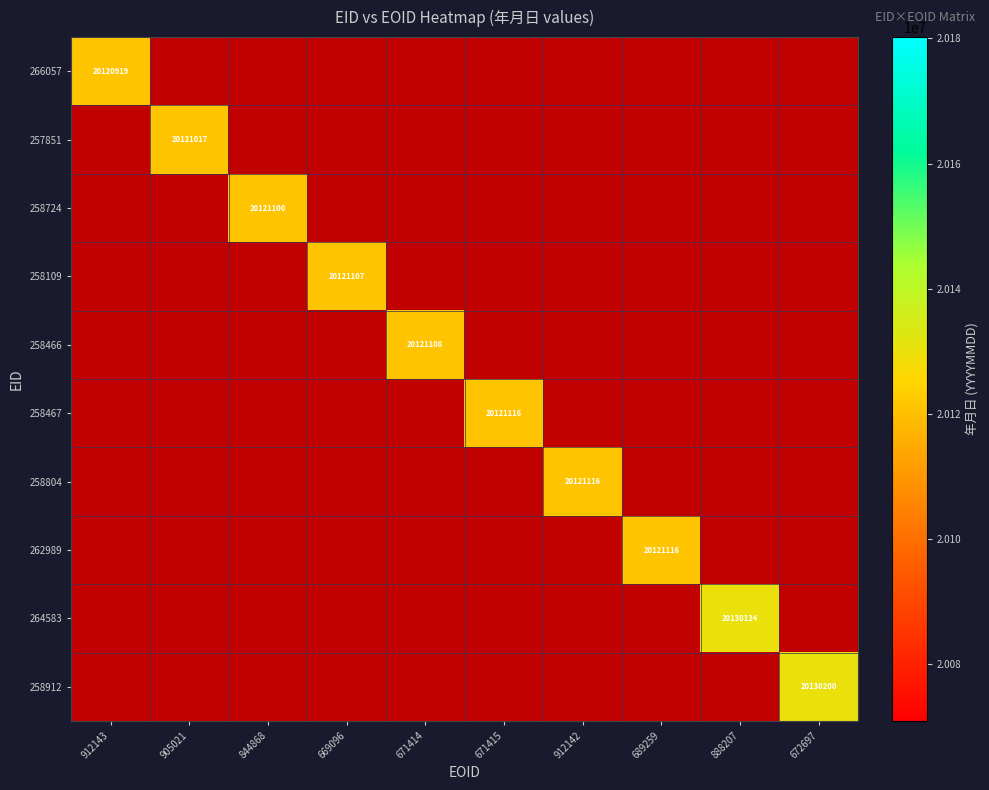

Rank the series by their maximum value, from lowest to highest.

266057, 257851, 258724, 258109, 258466, 258467, 258804, 262989, 264583, 258912